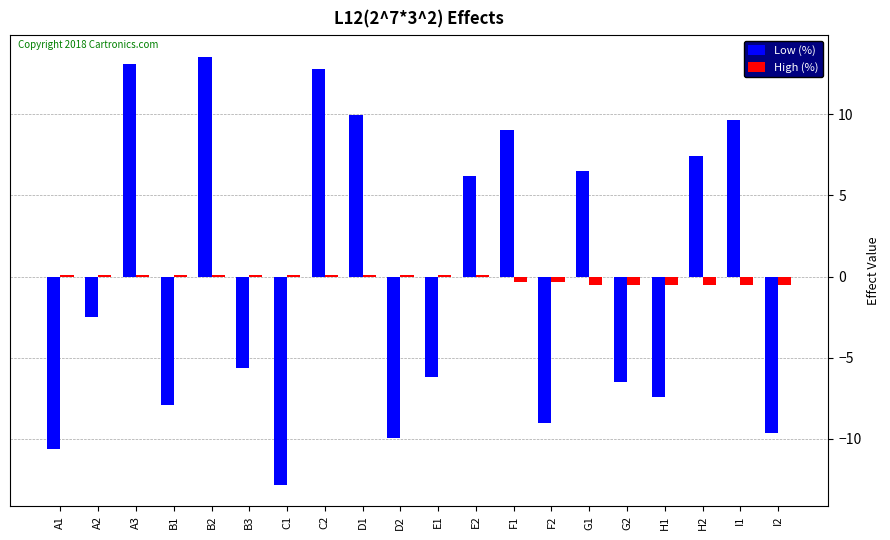

What is the maximum value shown in the chart?

13.6